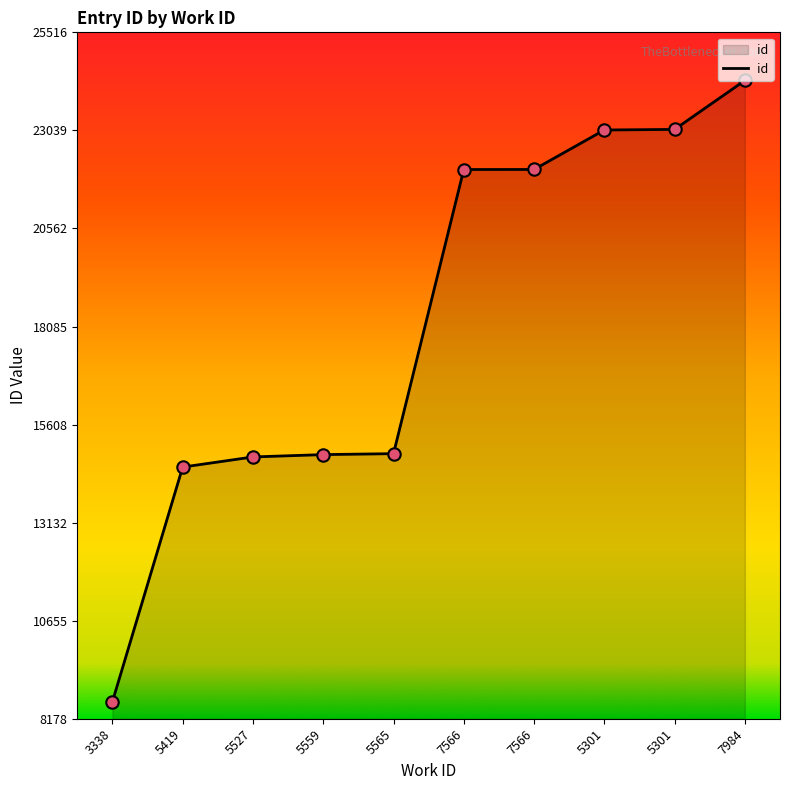

How many lines are shown in the chart?

1